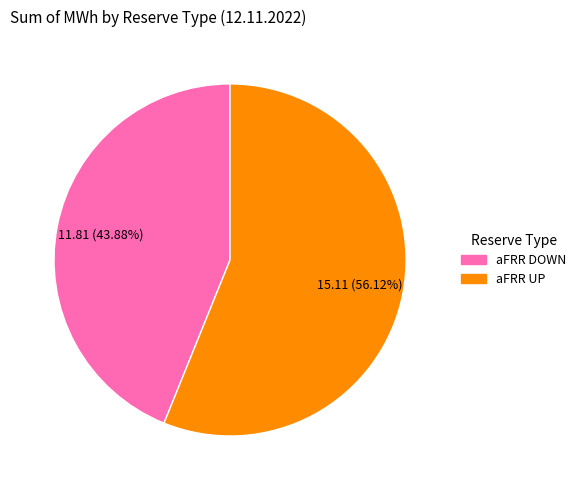

Does any single category account for the majority?

Yes